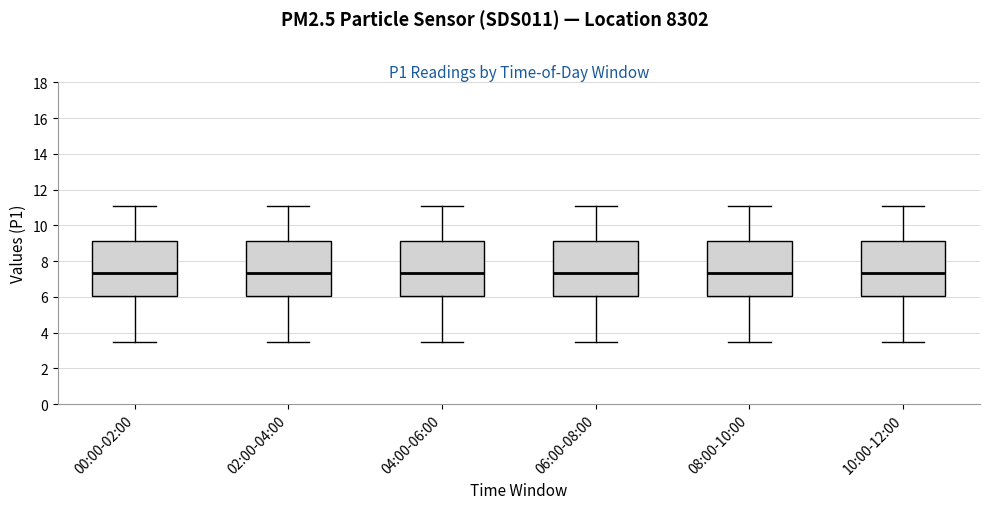

Reading left to right, read every box against the y-axis: the position of its median line, the range the box covers, and the ends of its whiskers. The values are not printed on the chart, so give them approximately, as read against the axis.

00:00-02:00: median 7.4, box 6.0 to 9.2, whiskers 3.4 to 11.2
02:00-04:00: median 7.4, box 6.0 to 9.2, whiskers 3.4 to 11.2
04:00-06:00: median 7.4, box 6.0 to 9.2, whiskers 3.4 to 11.2
06:00-08:00: median 7.4, box 6.0 to 9.2, whiskers 3.4 to 11.2
08:00-10:00: median 7.4, box 6.0 to 9.2, whiskers 3.4 to 11.2
10:00-12:00: median 7.4, box 6.0 to 9.2, whiskers 3.4 to 11.2